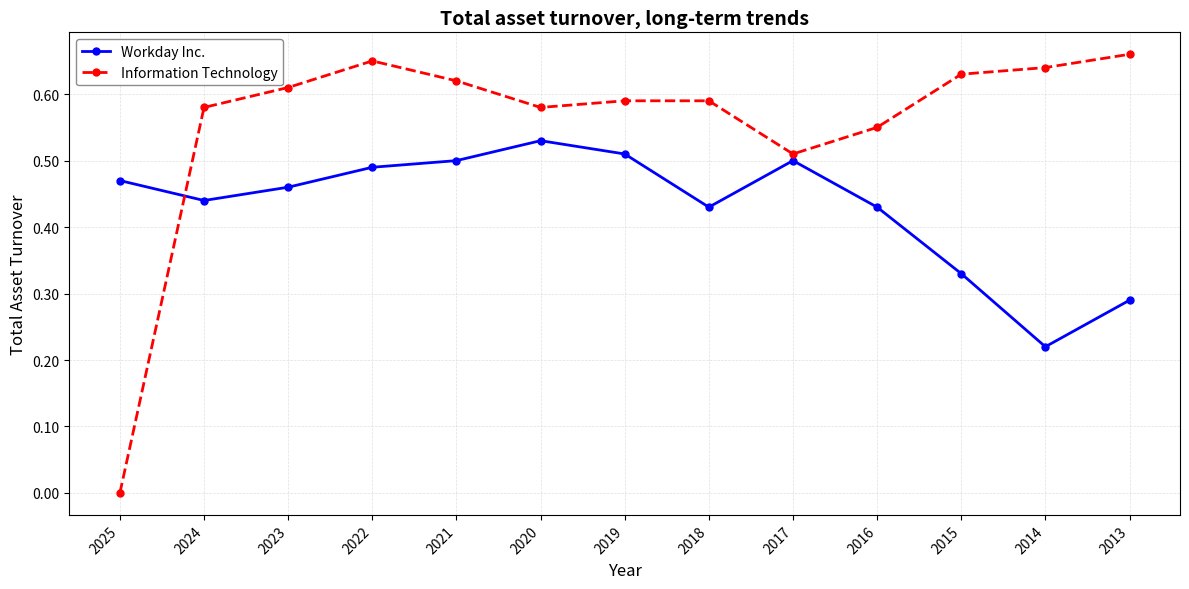

Is it true that Information Technology equals 0.2 at 2016?

False